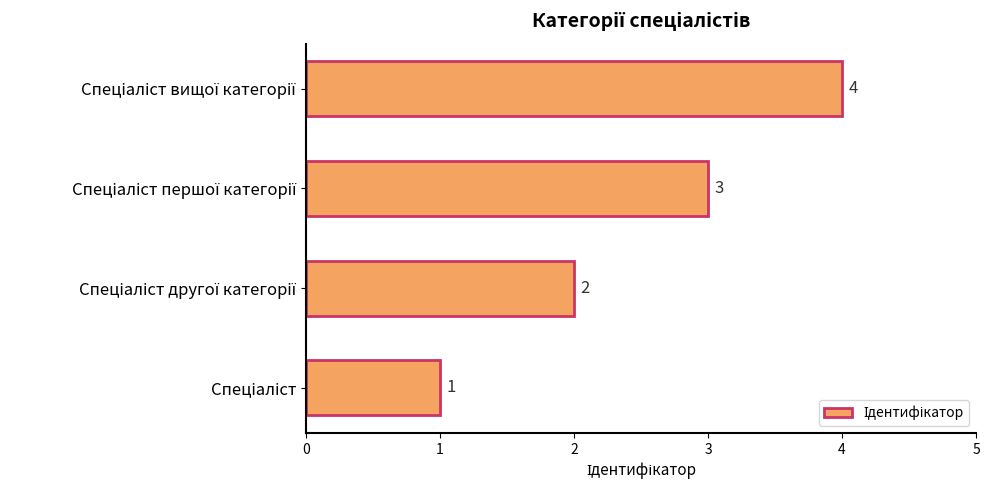

What is the greatest value displayed?

4